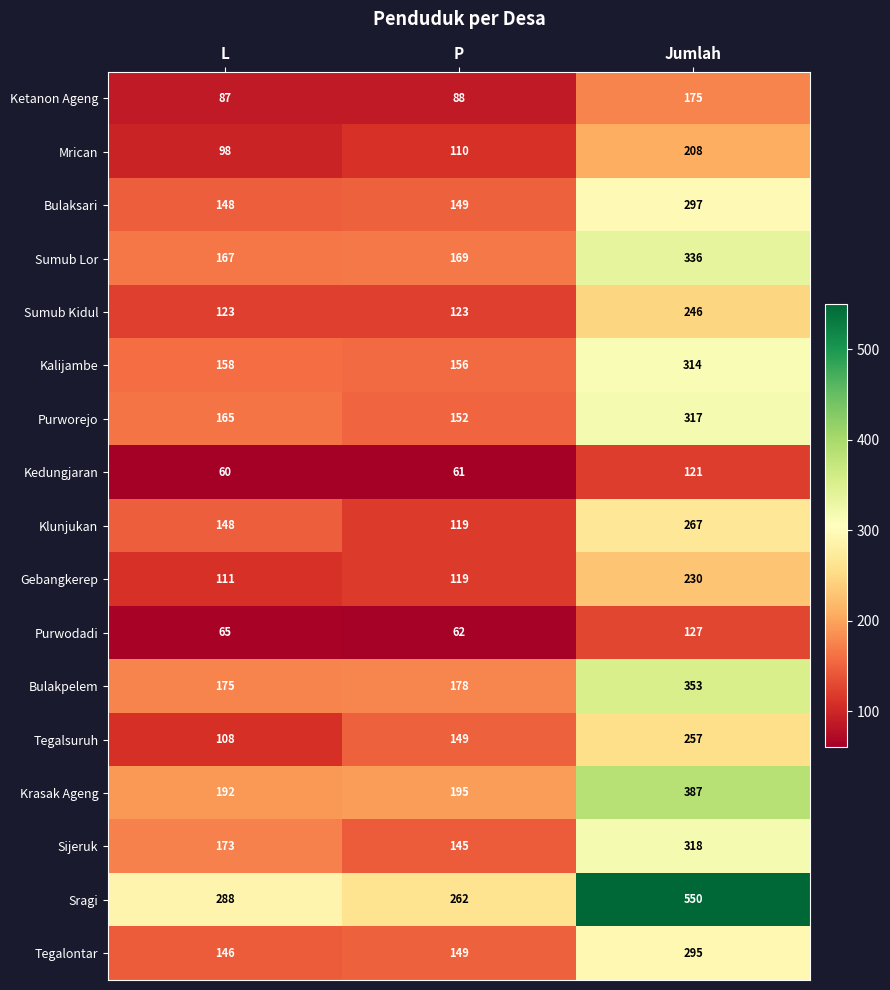

At which category is the sum across all series the highest?

Jumlah